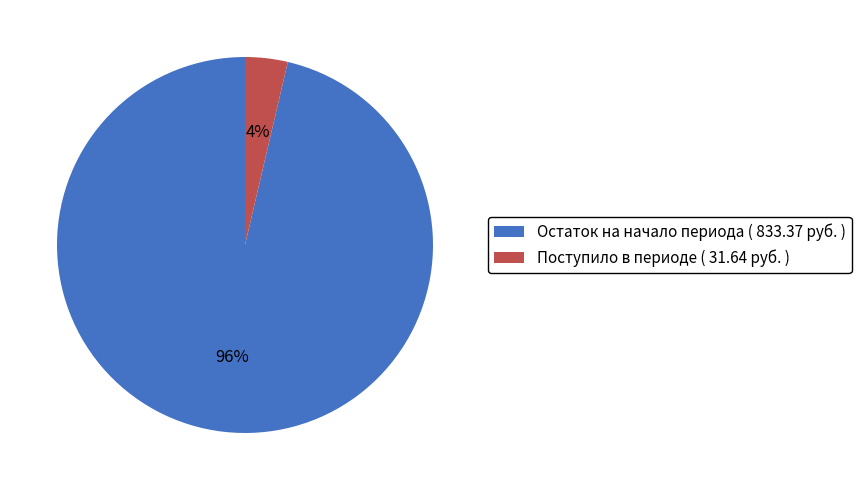

Between Остаток на начало периода ( 833.37 руб. ) and Поступило в периоде ( 31.64 руб. ), which is larger?

Остаток на начало периода ( 833.37 руб. )